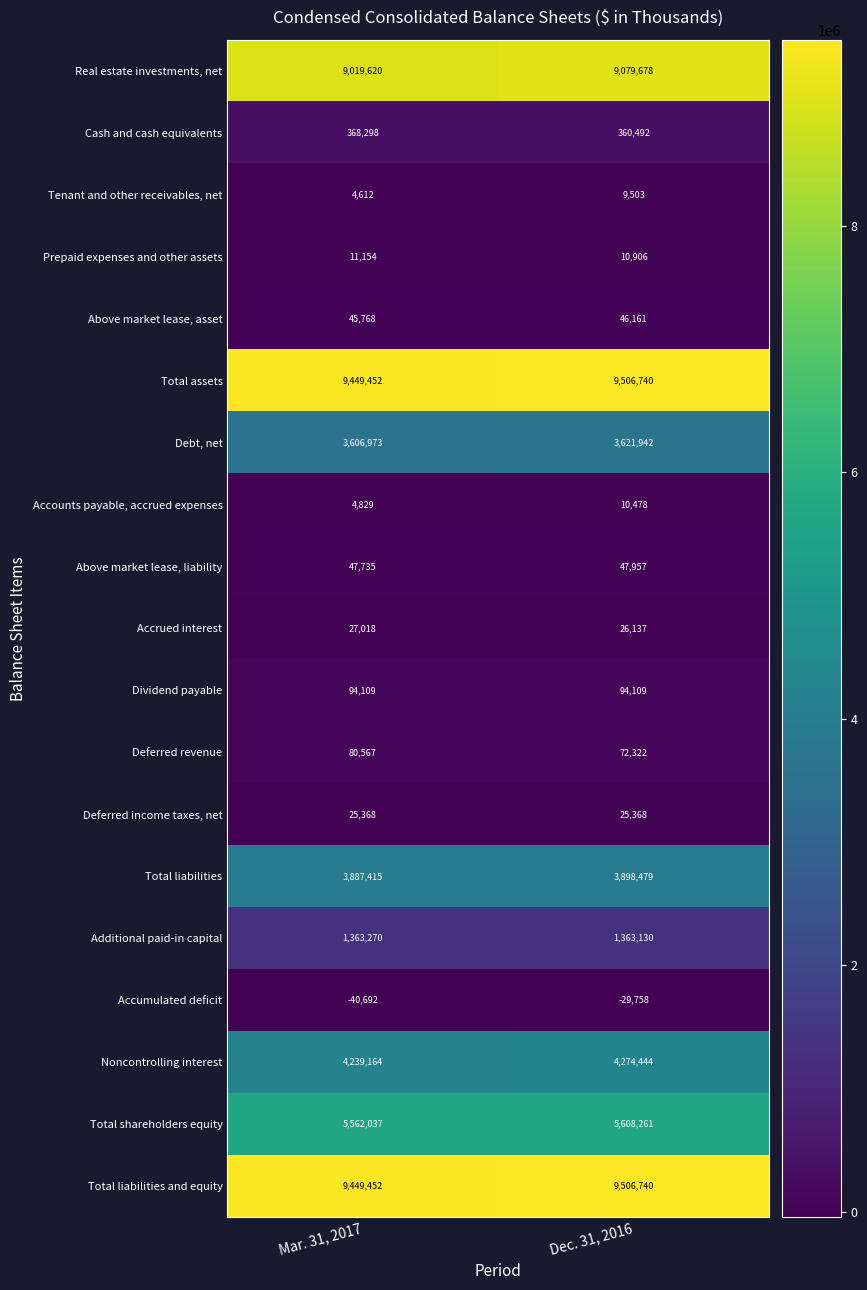

At which category is the sum across all series the highest?

Dec. 31, 2016